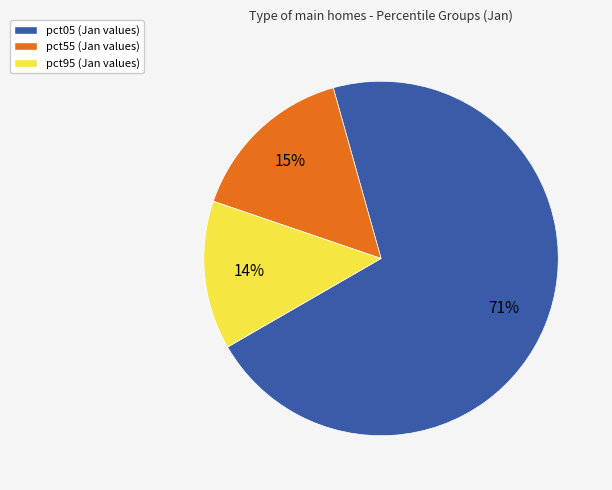

Is there any slice that represents more than half of the pie?

Yes